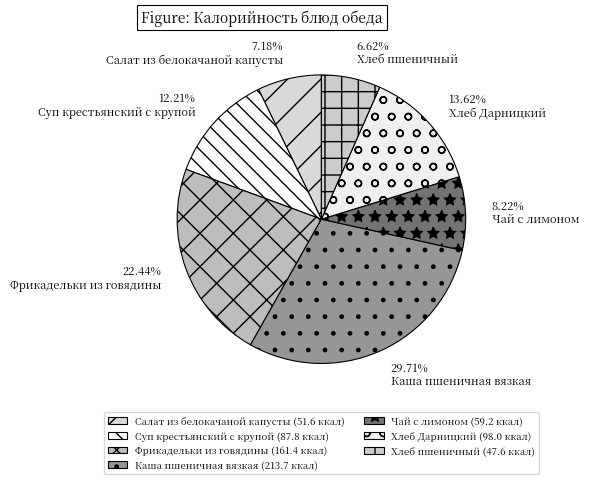

What percentage is the Фрикадельки из говядины slice, to the nearest percent?

22%